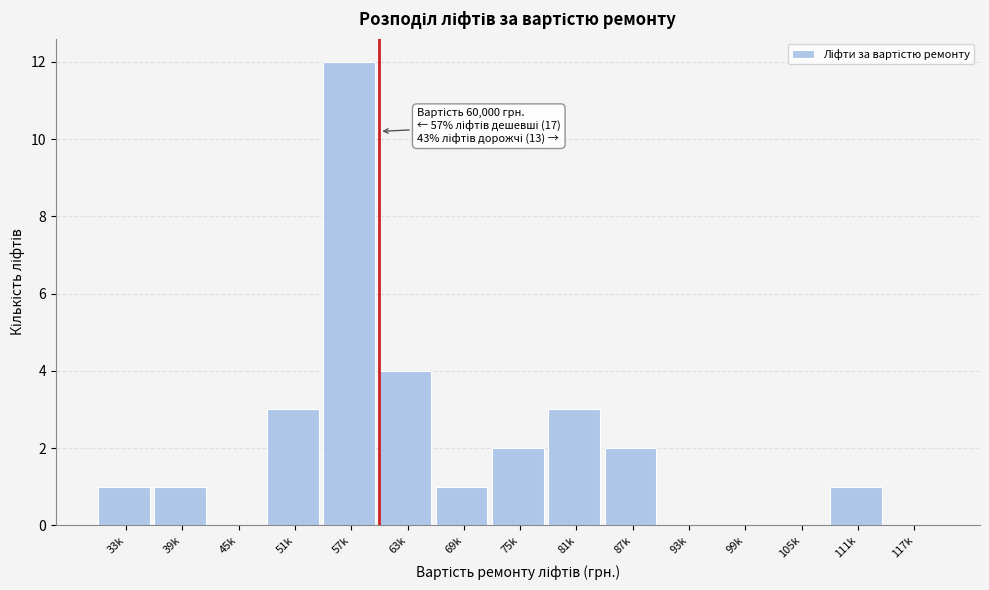

Reading left to right, what are all the values shown in this chart?

33k=1	39k=1	45k=0	51k=3	57k=12	63k=4	69k=1	75k=2	81k=3	87k=2	93k=0	99k=0	105k=0	111k=1	117k=0